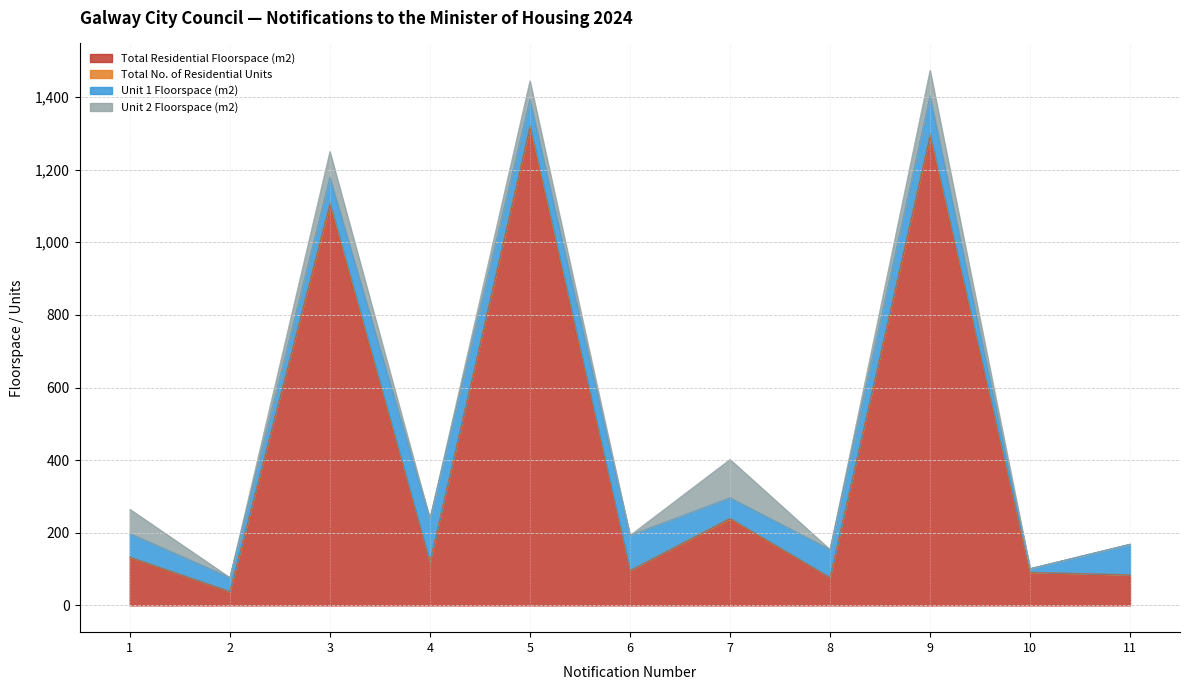

How many lines are shown in the chart?

4